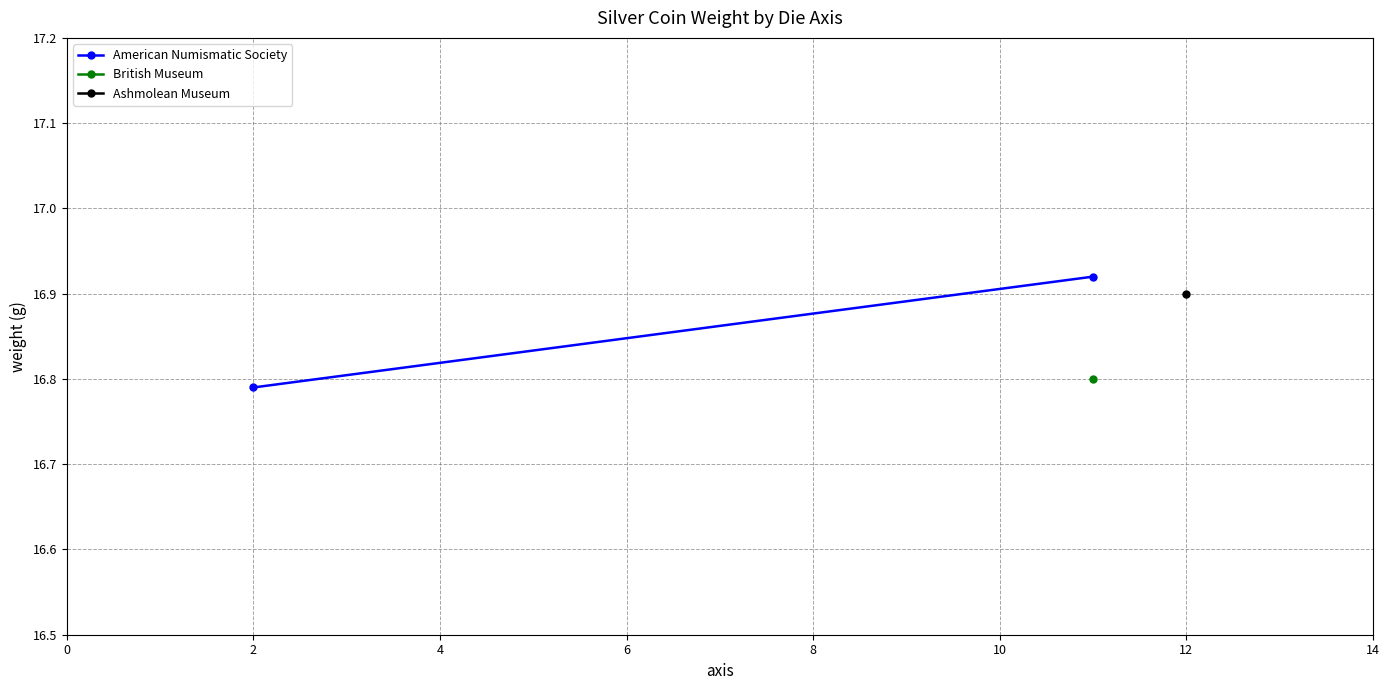

How many lines are shown in the chart?

1